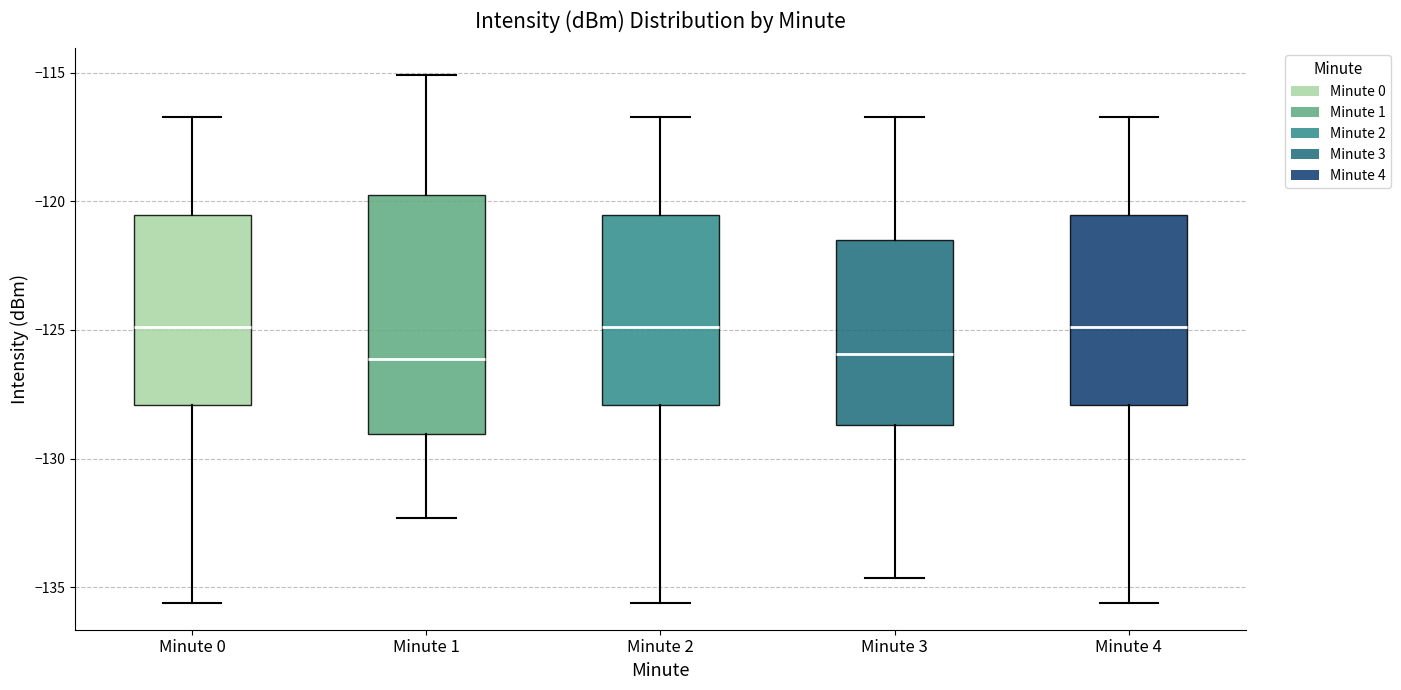

Reading left to right, read every box against the y-axis: the position of its median line, the range the box covers, and the ends of its whiskers. The values are not printed on the chart, so give them approximately, as read against the axis.

Minute 0: median -125.0, box -128.0 to -120.5, whiskers -135.5 to -116.5
Minute 1: median -126.0, box -129.0 to -120.0, whiskers -132.5 to -115.0
Minute 2: median -125.0, box -128.0 to -120.5, whiskers -135.5 to -116.5
Minute 3: median -126.0, box -128.5 to -121.5, whiskers -134.5 to -116.5
Minute 4: median -125.0, box -128.0 to -120.5, whiskers -135.5 to -116.5